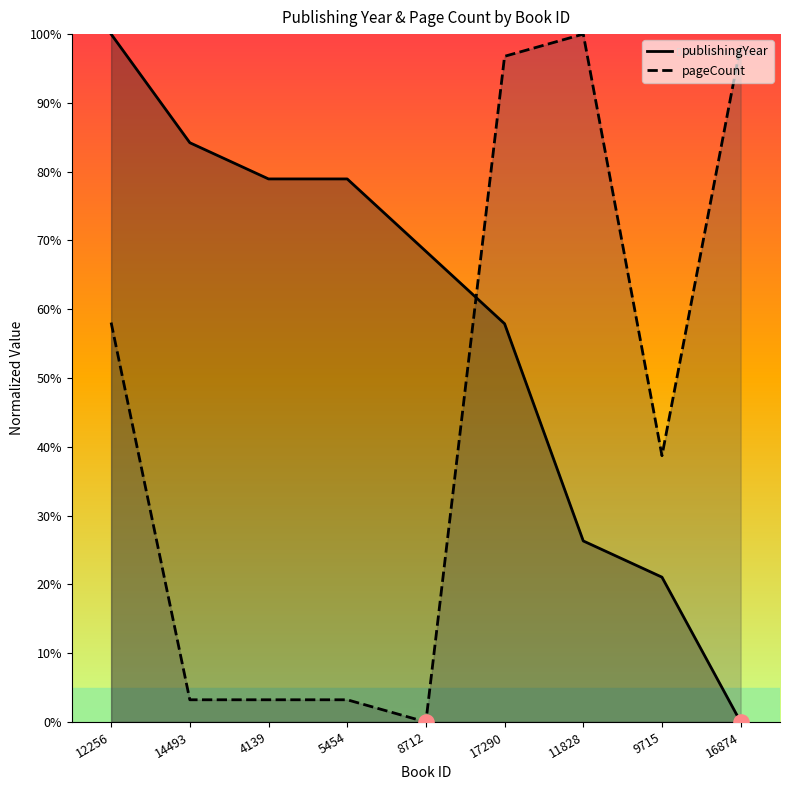

What is the total value across all series at 5454?

82.2